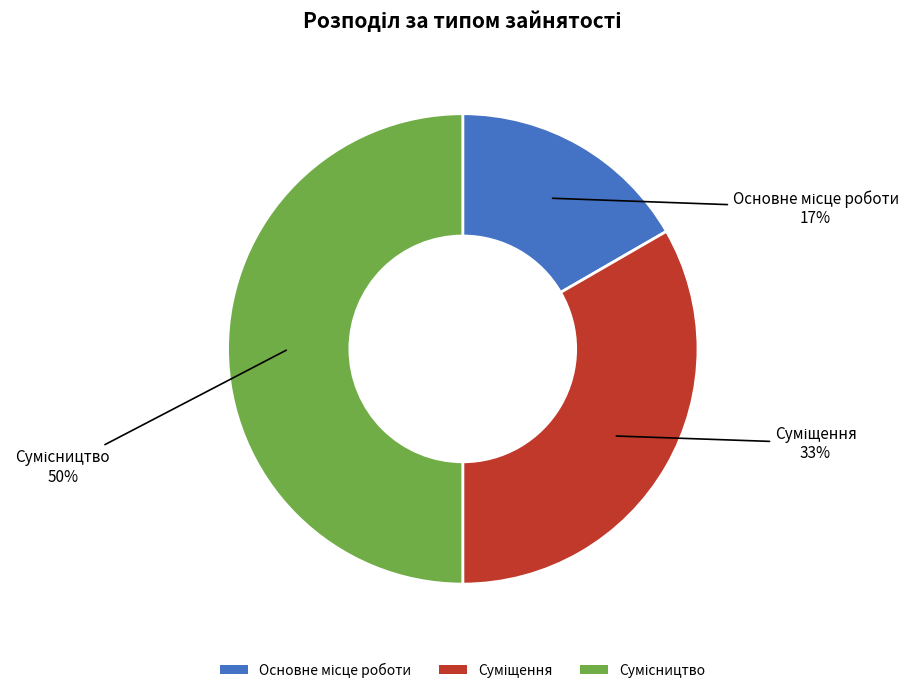

To the nearest percent, what is the difference between the largest and smallest slice percentages?

33%